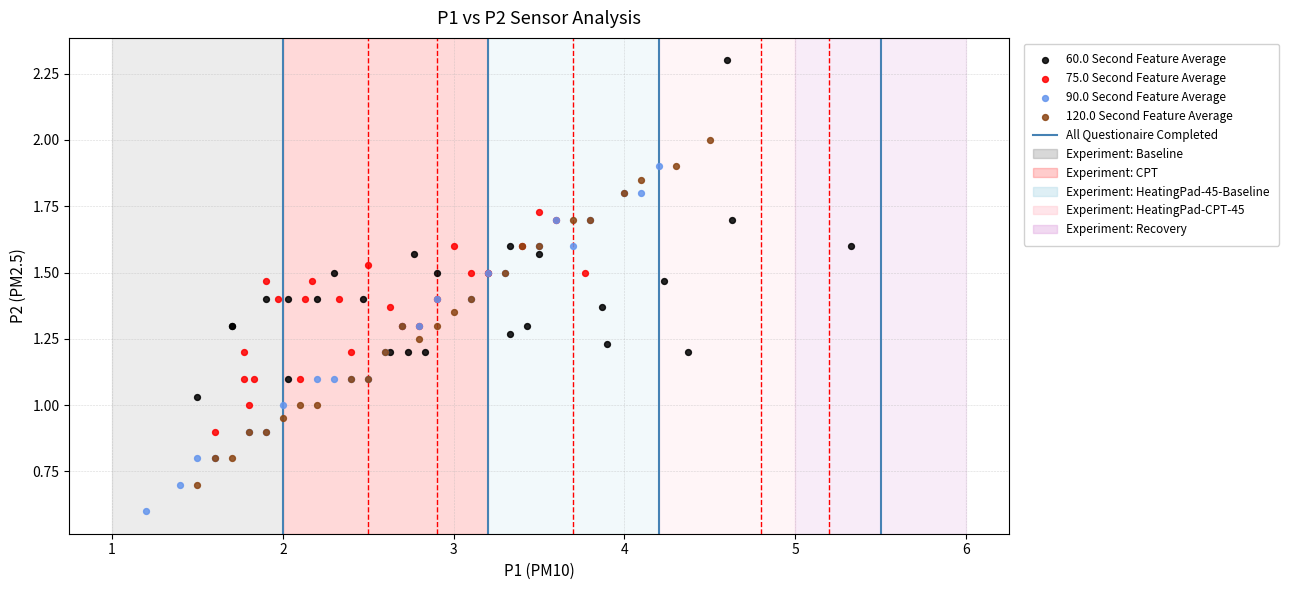

Which series reaches the maximum Y coordinate?

60.0 Second Feature Average